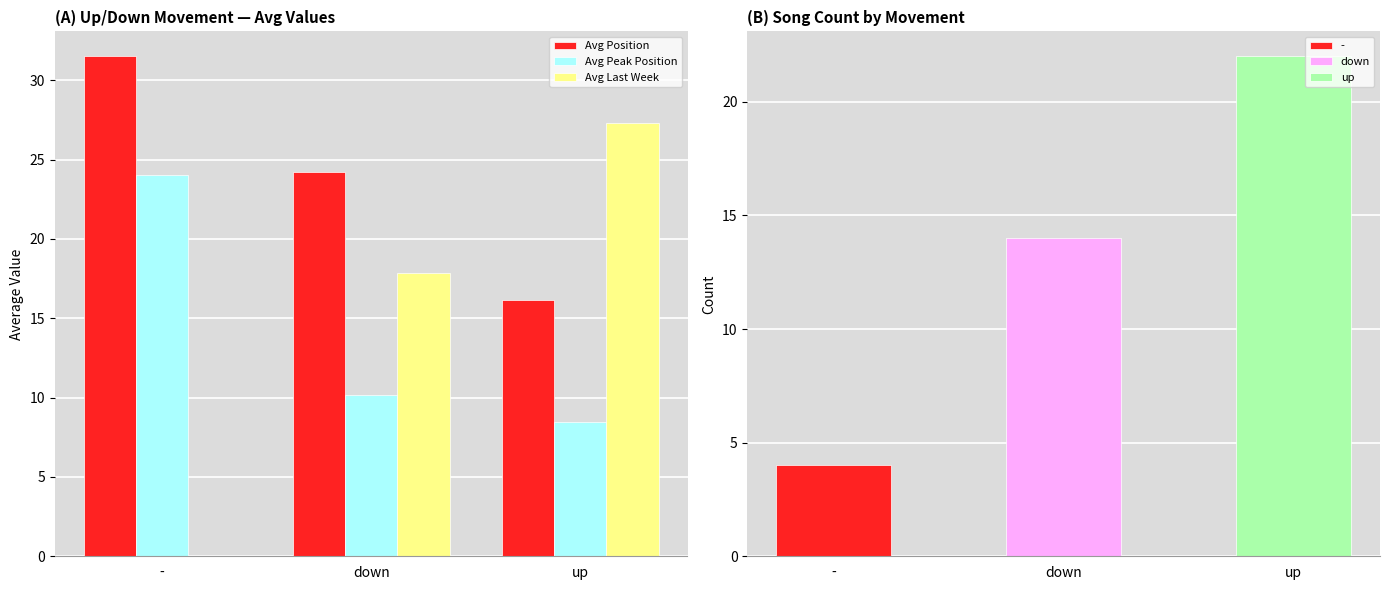

Which has a higher value, up or -?

-